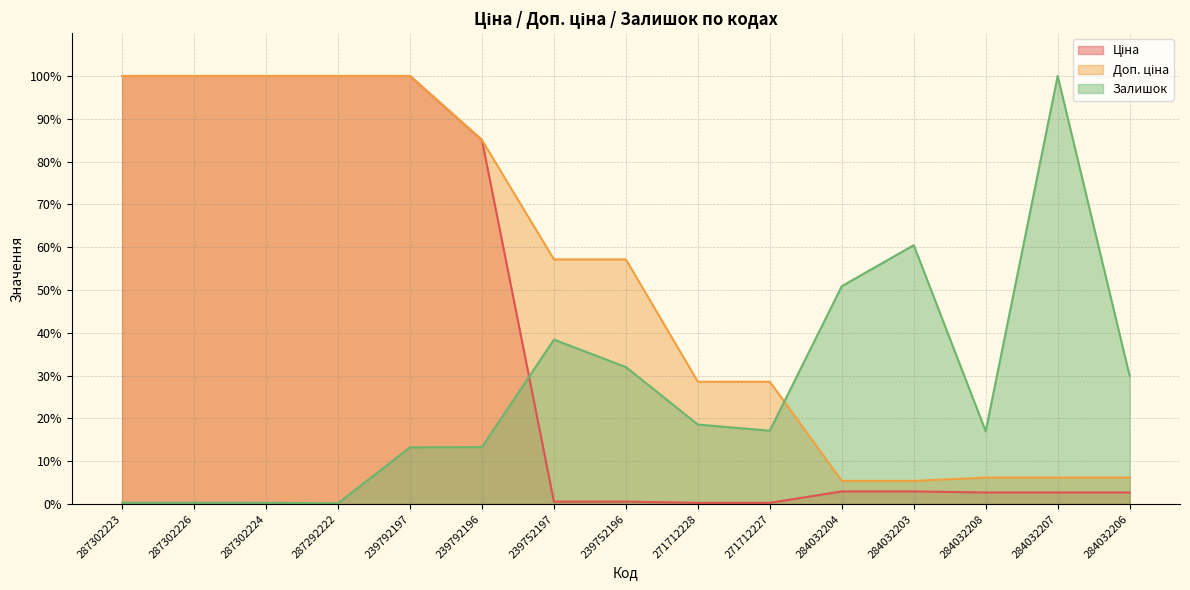

Which series changed the most between 287302224 and 284032206?

Ціна